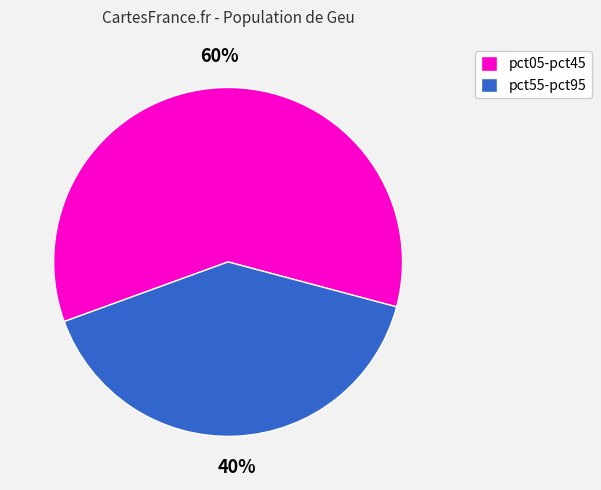

To the nearest percent, what is the average slice percentage?

50%